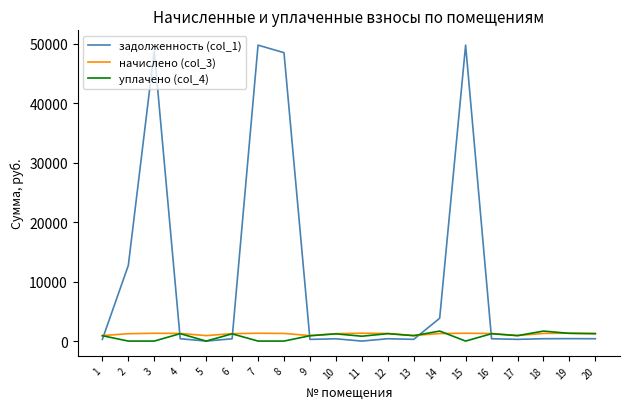

What is the total value across all series at 7?

51060.3